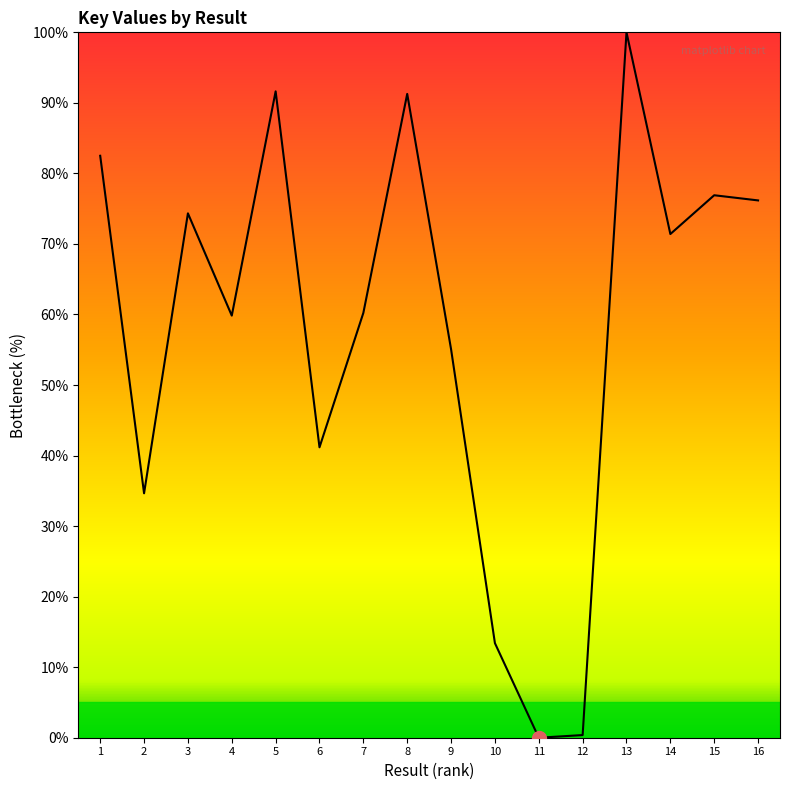

True or false: the data shows 92.8 at 4.

False